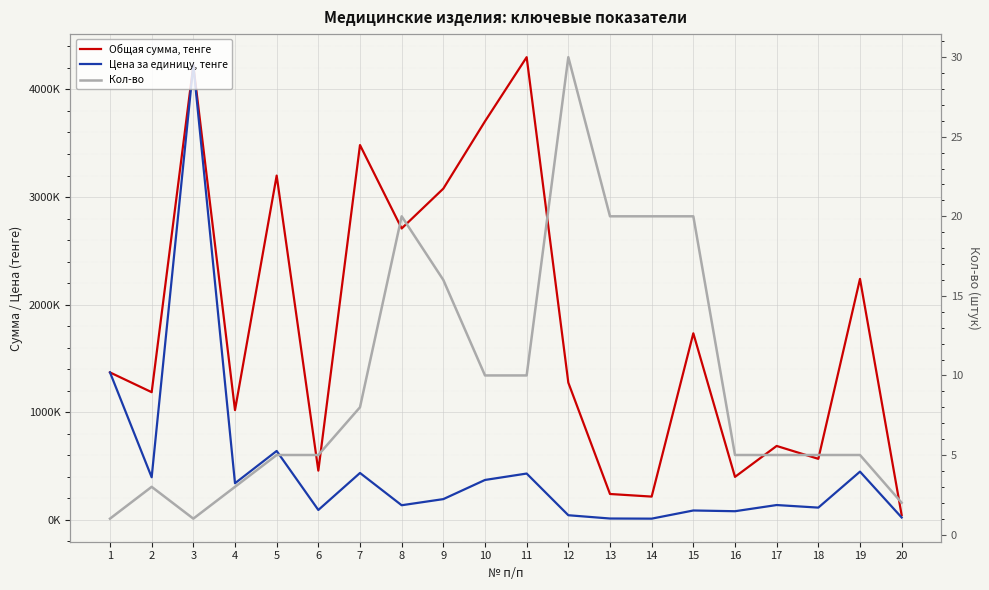

Where is Кол-во nearest to the value 15?

9